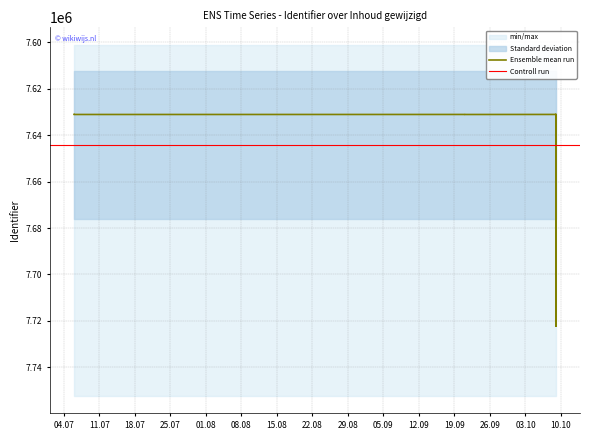

True or false: there are more than 1 points higher than both neighbors.

False